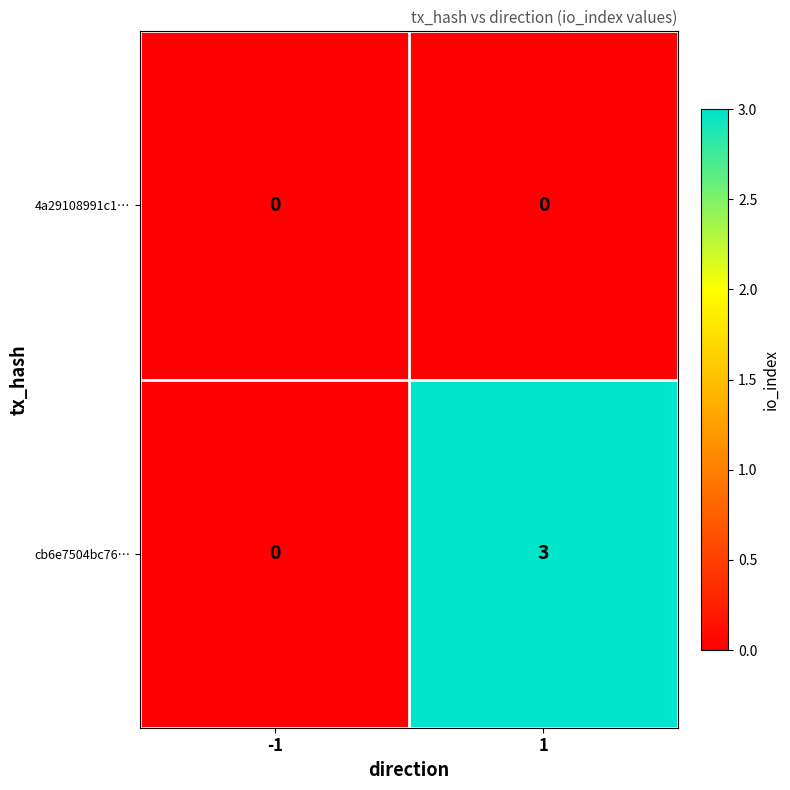

List the series in order of their overall mean, highest first.

cb6e7504bc76…, 4a29108991c1…